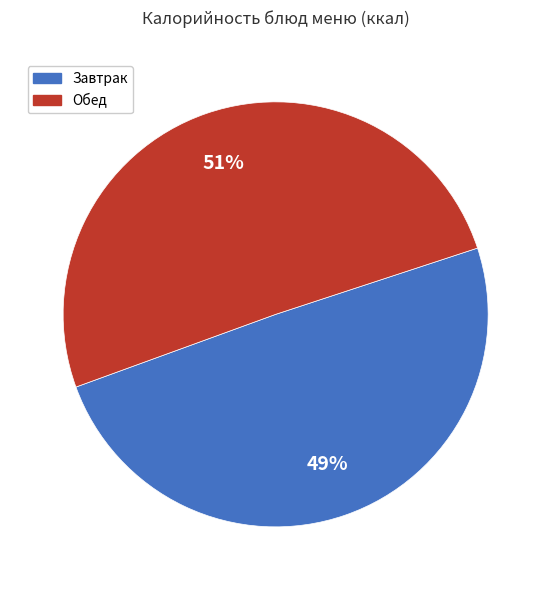

To the nearest percent, what is the average slice percentage?

50%